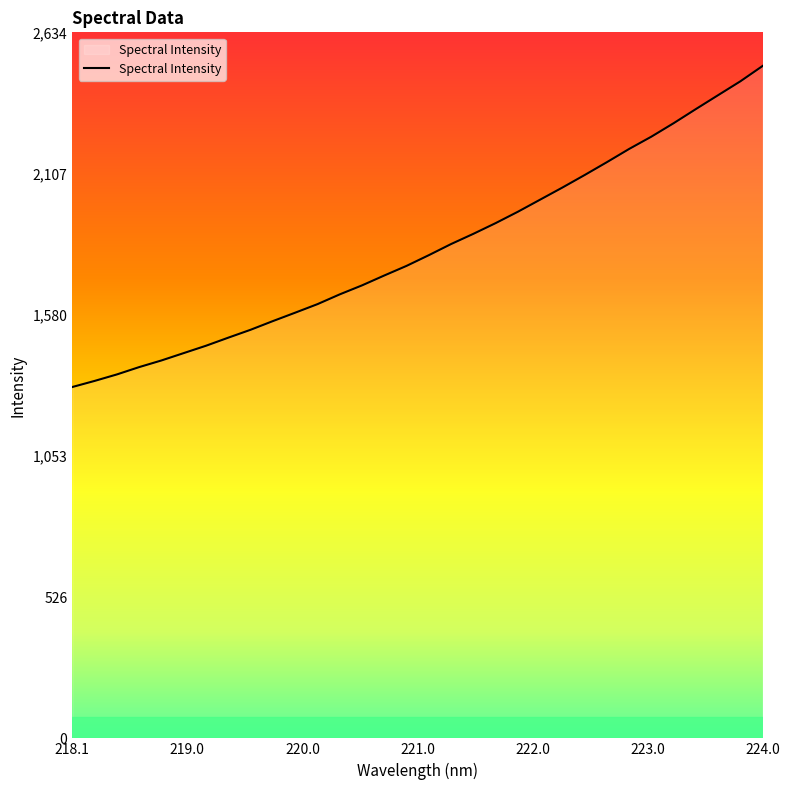

What is the smallest value displayed?

1311.2